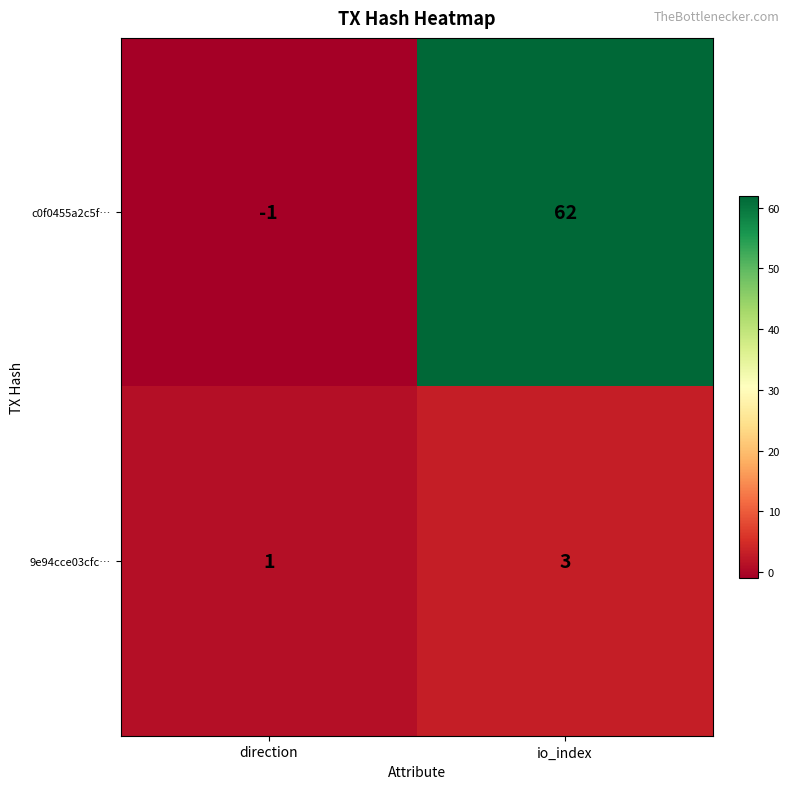

What is the difference between the maximum and minimum values in the c0f0455a2c5f… series?

63